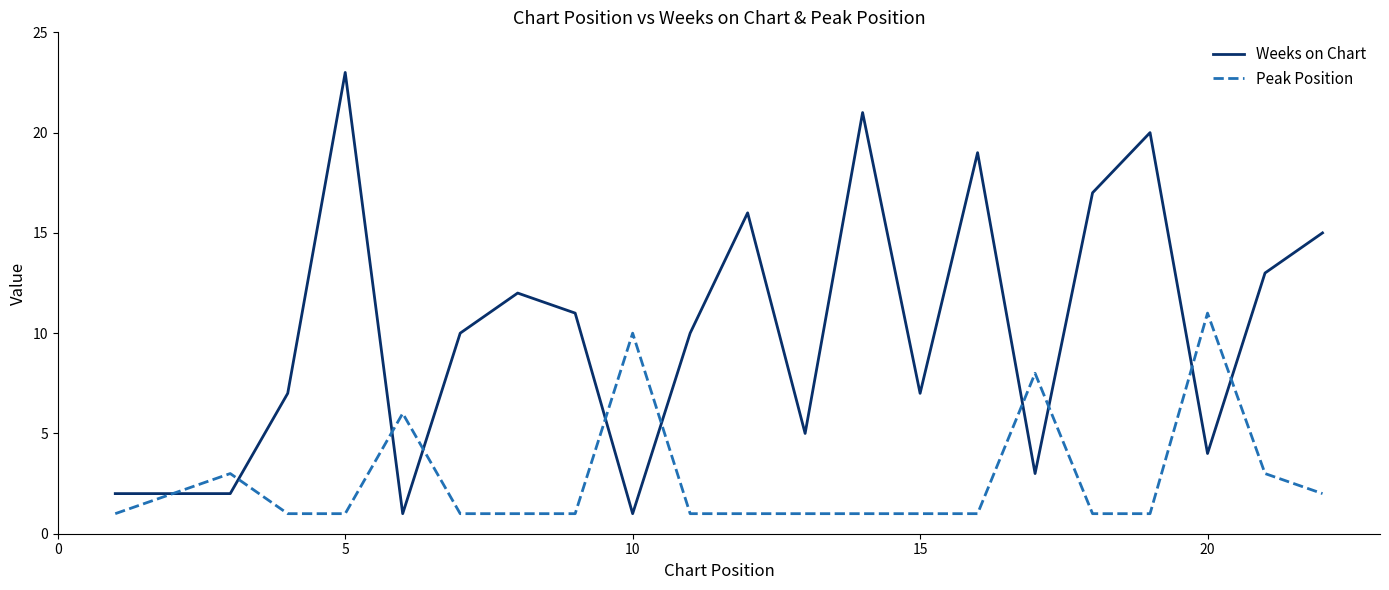

What is the average value of the Peak Position series?

3